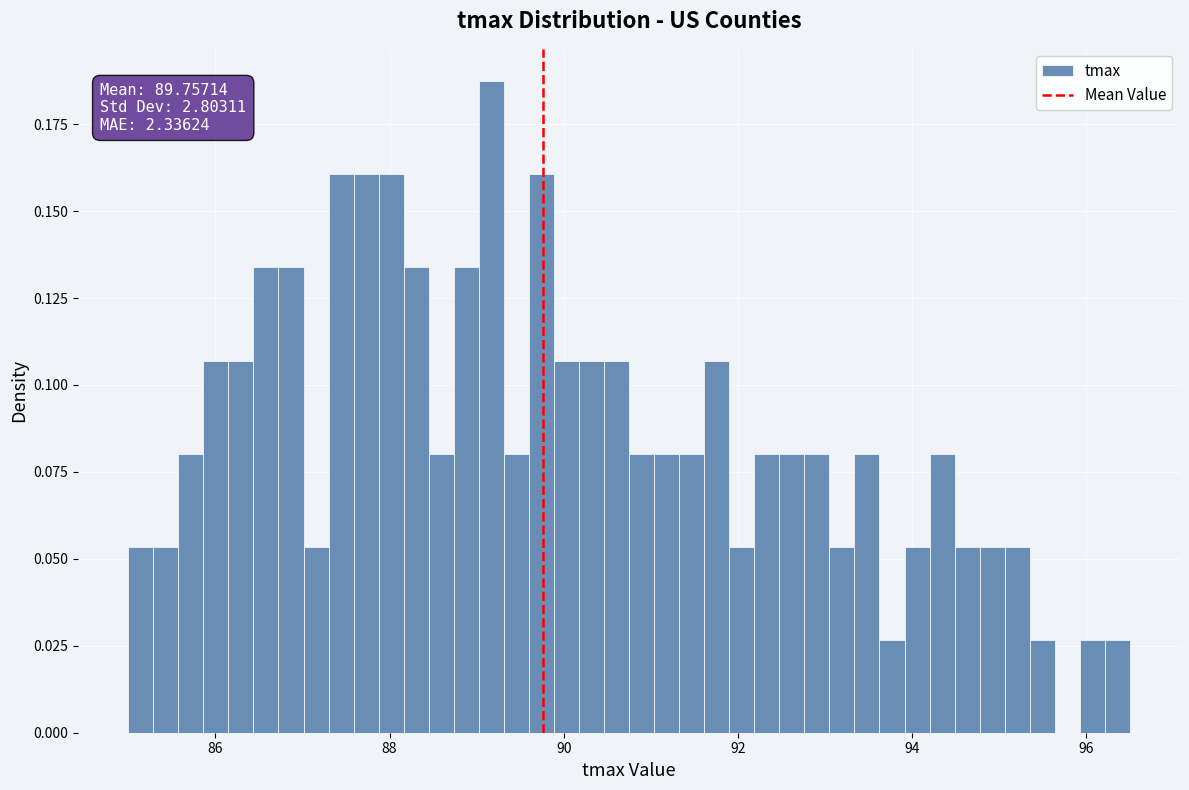

Around what value on the x-axis is the tallest bar? Give the approximate position of its centre, as read against the axis.

89.2